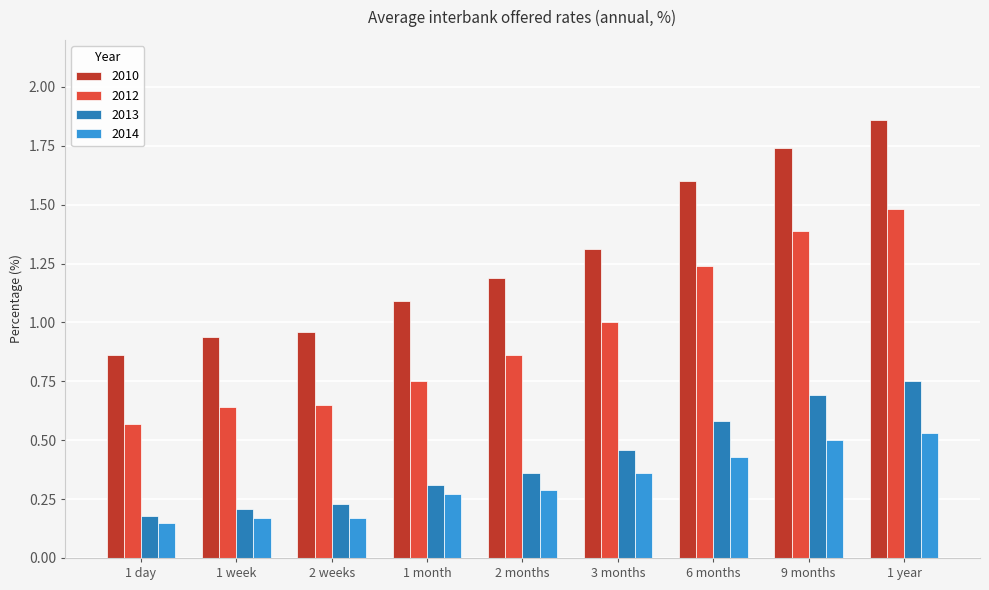

Are the bars grouped side by side (vs. stacked)?

Yes